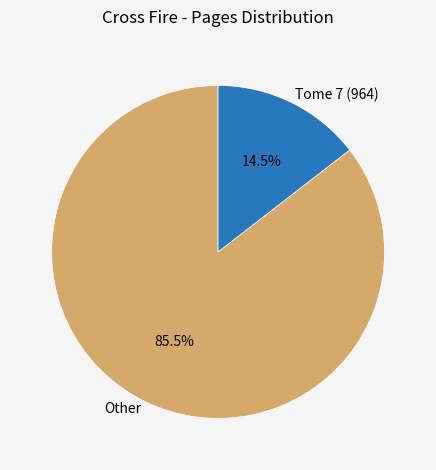

Approximately how many times larger is the value at Other compared to Tome 7 (964)?

5.9